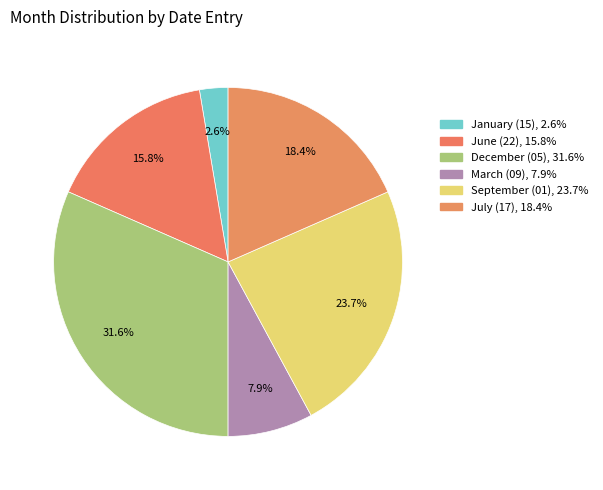

Is it true that December (05) is 25% of the pie?

False